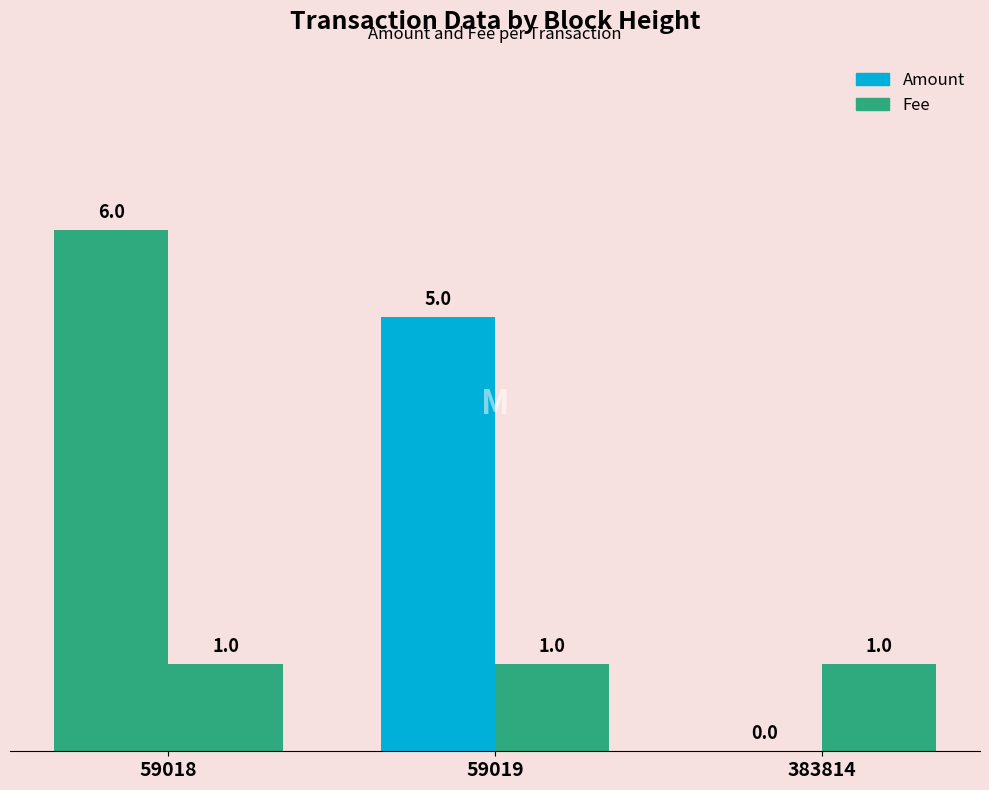

Rank the series at 59018 from highest to lowest value.

Amount, Fee